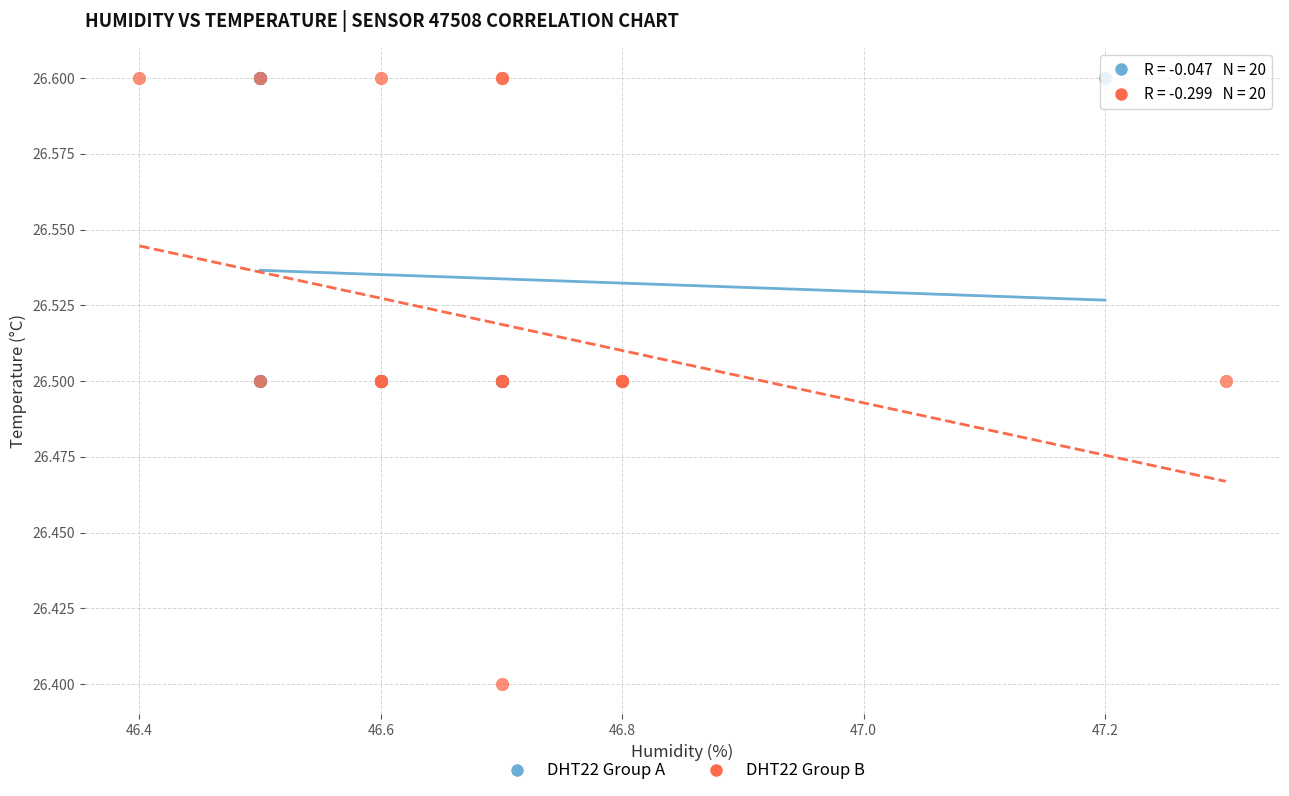

Which series reaches the minimum Y coordinate?

DHT22 Group B